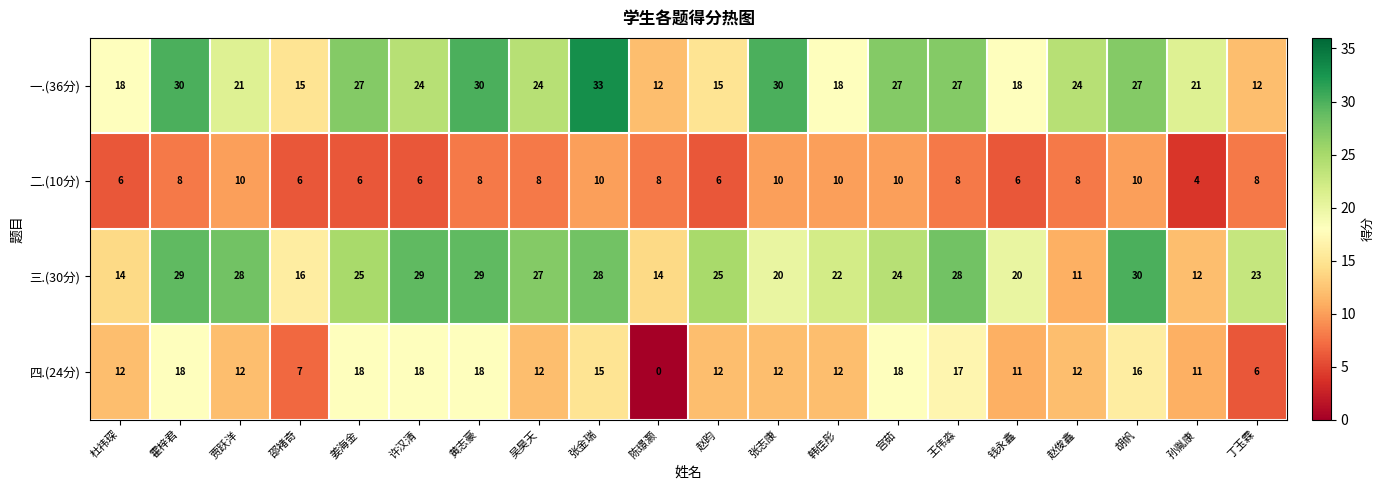

What is the difference between the maximum and minimum values in the 三.(30分) series?

19